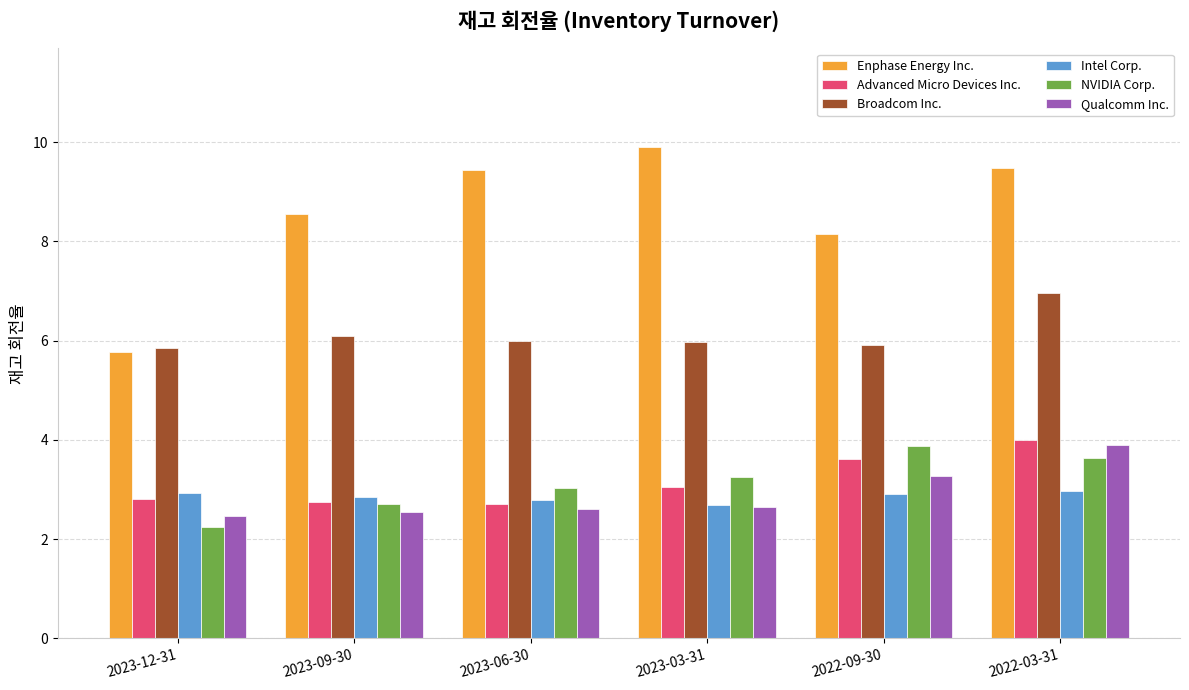

The value of NVIDIA Corp. at 2022-03-31 is 2.0. True or false?

False